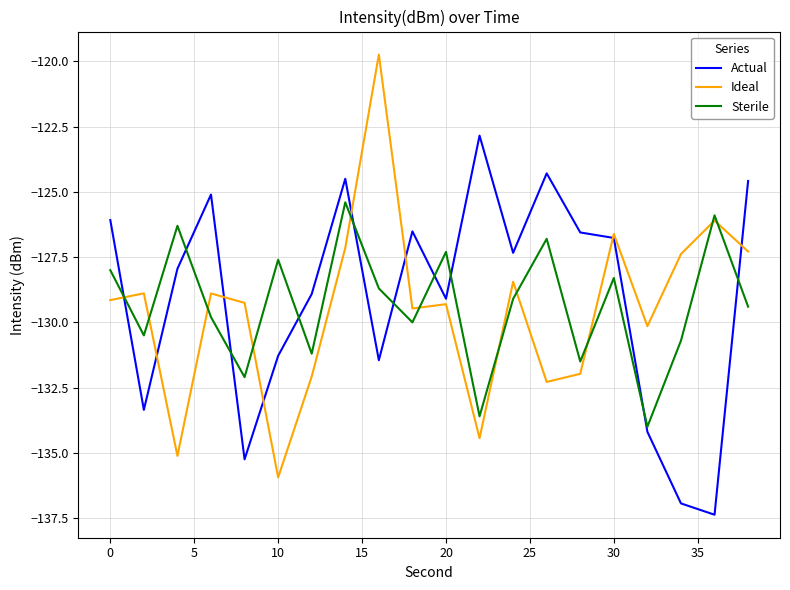

True or false: Actual and Sterile intersect in this chart.

True